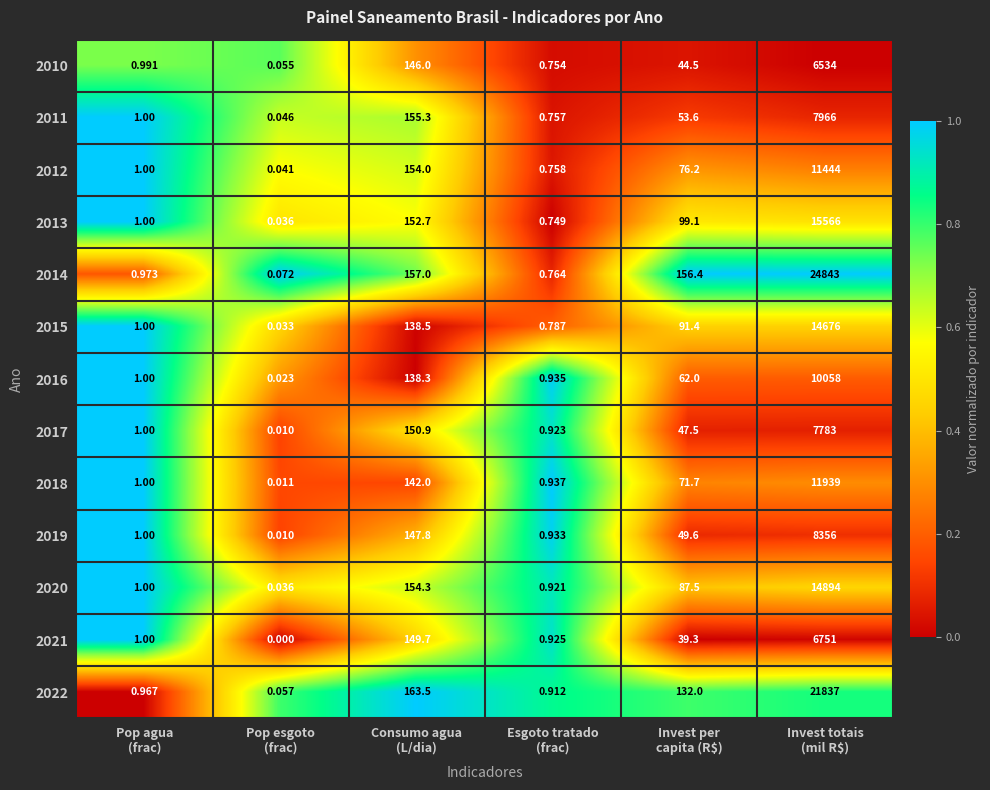

Which label corresponds to the smallest value in the chart?

Pop esgoto
(frac)